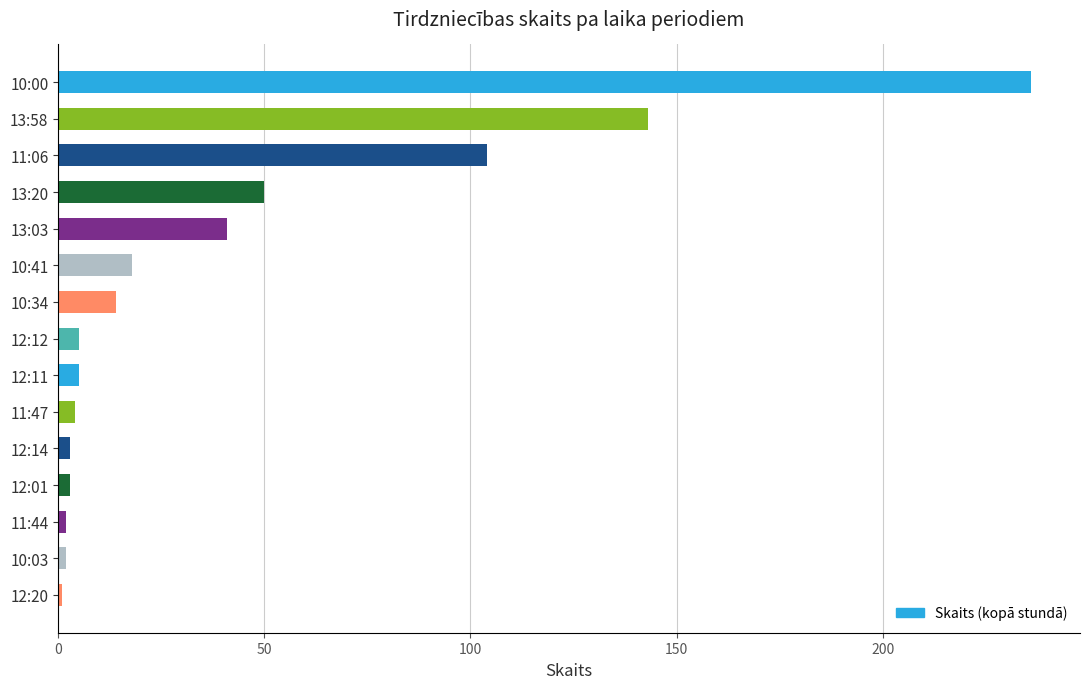

What is the label of the 7th bar from the top?

10:34